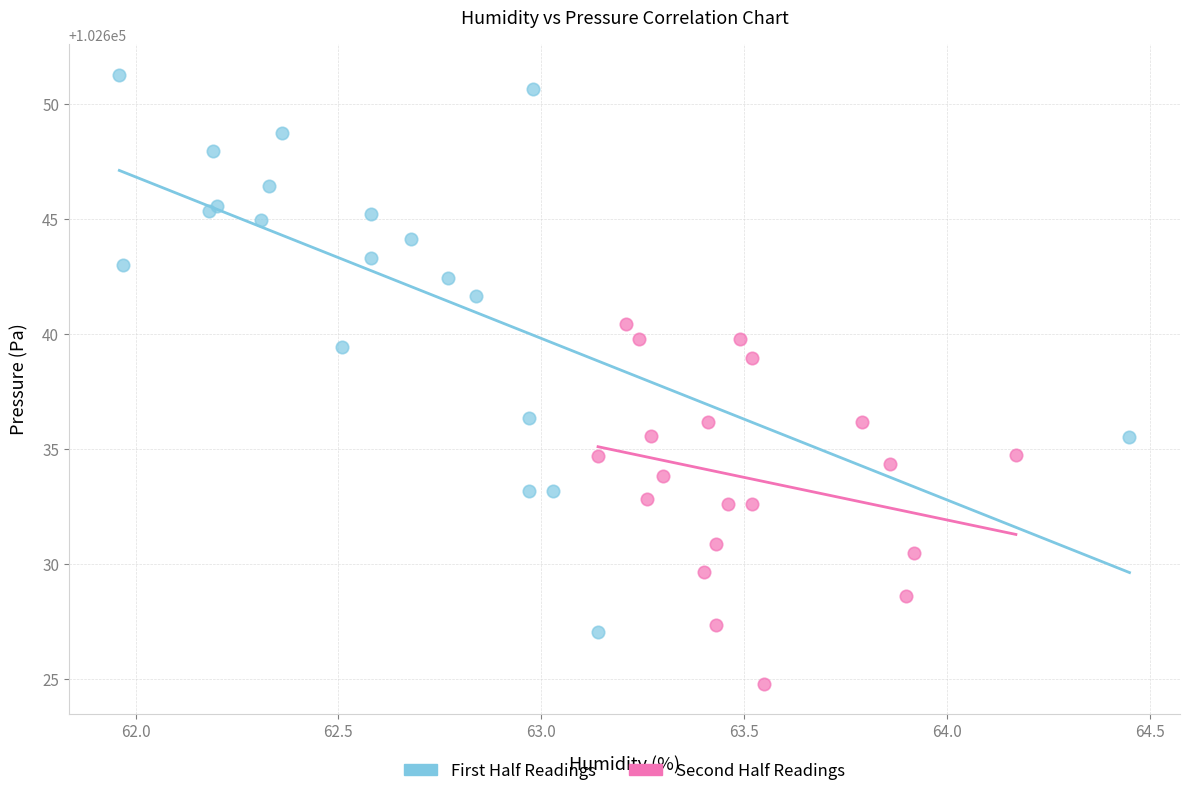

Which series reaches the minimum Y coordinate?

Second Half Readings